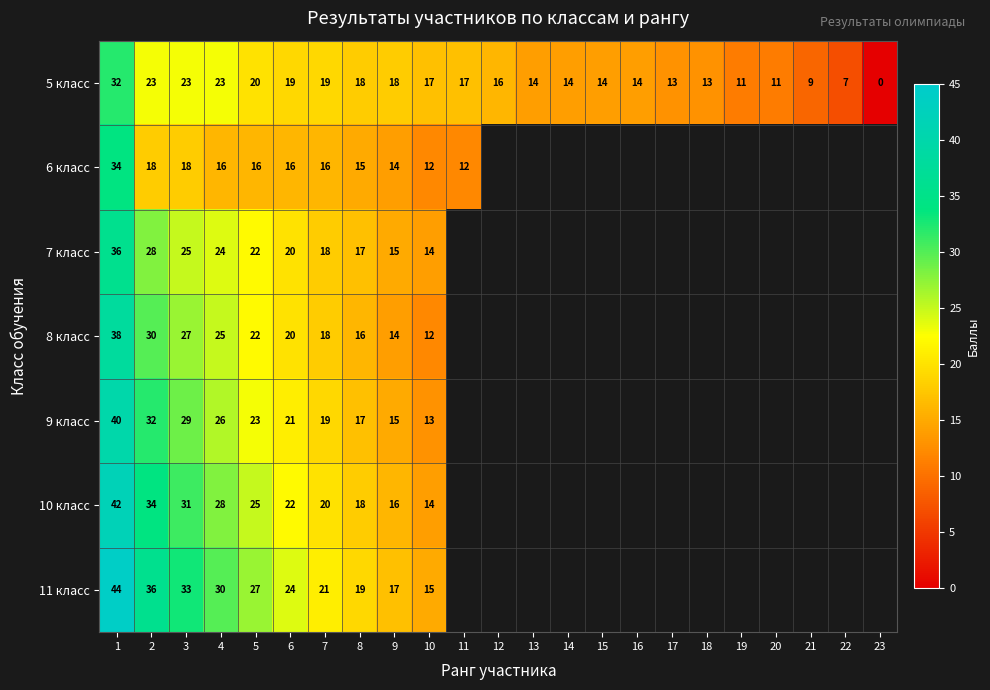

Is it true that 7 класс equals 6.8 at 7?

False